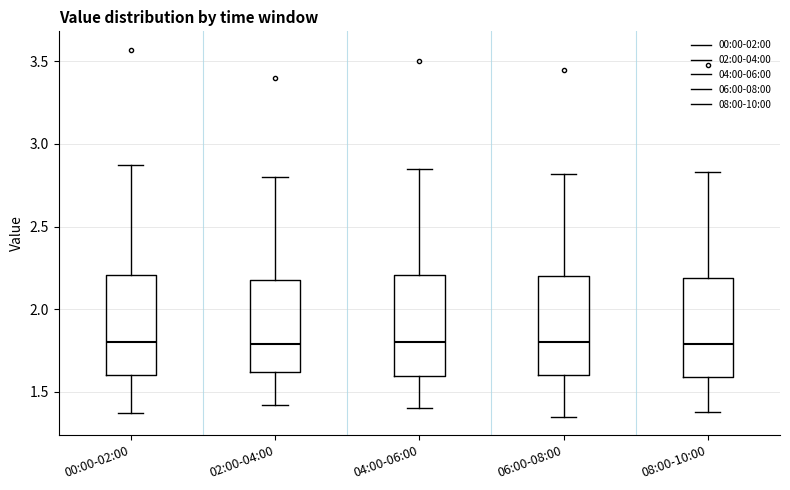

Where does the upper whisker of the box for 04:00-06:00 end on the y-axis? The values are not printed on the chart, so give them approximately, as read against the axis.

2.85